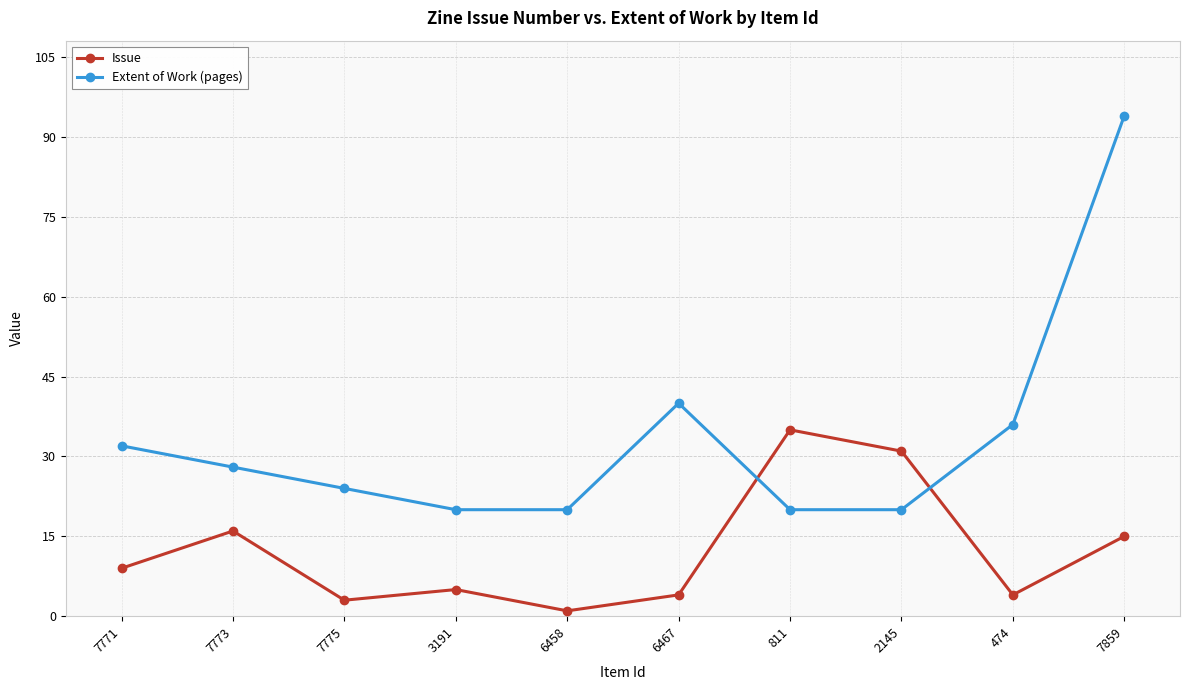

Rank the series at 474 from highest to lowest value.

Extent of Work (pages), Issue